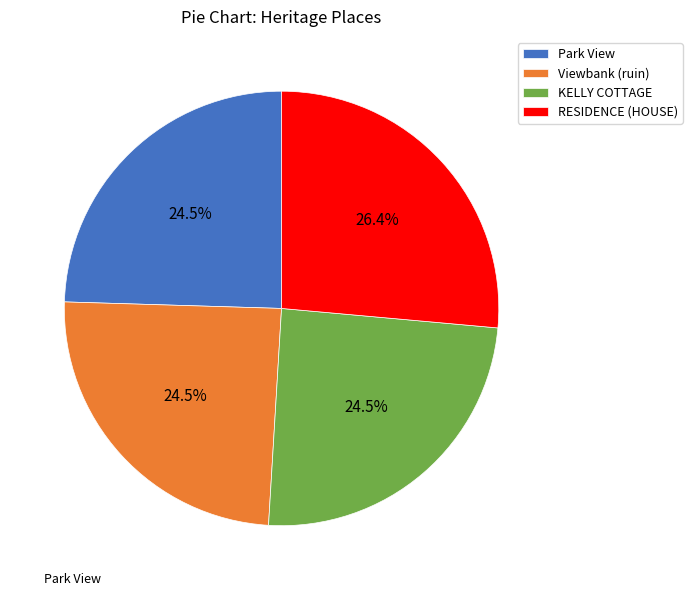

Which category has the biggest portion of the pie?

RESIDENCE (HOUSE)